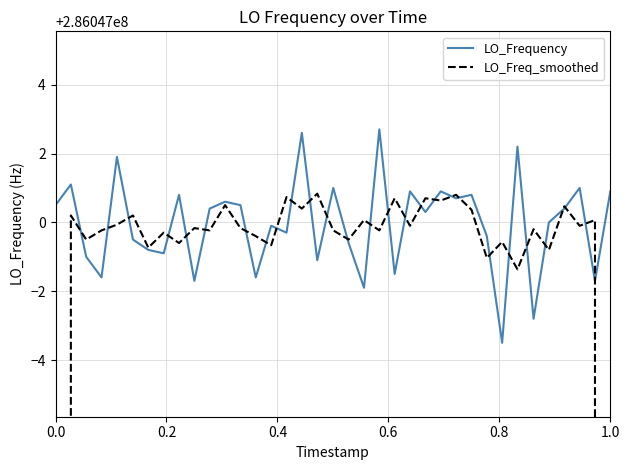

How many interior local valleys does the LO_Frequency series have?

13